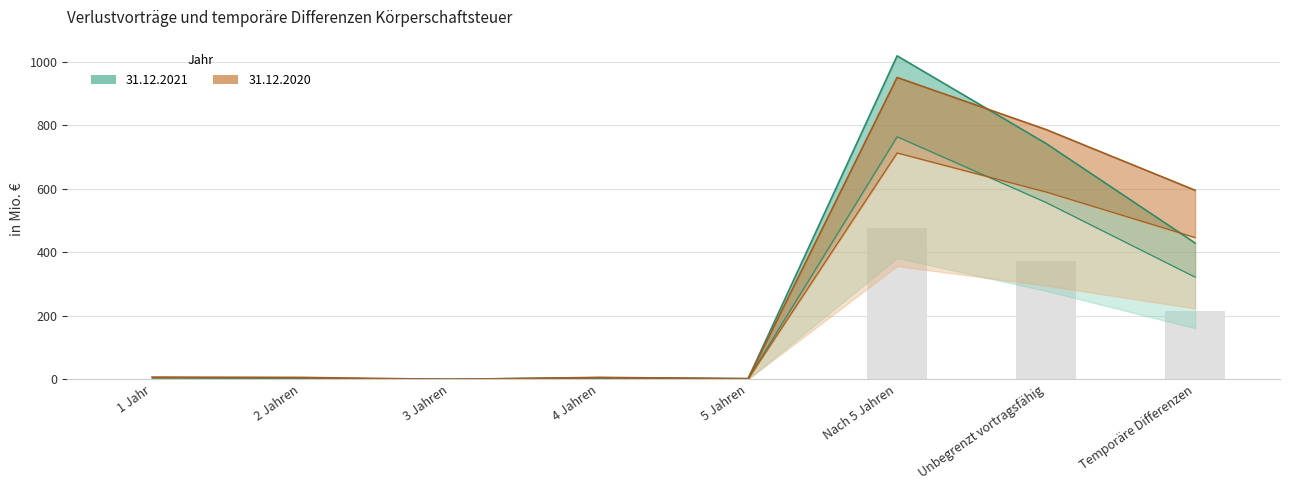

Count the number of categories in the chart.

8